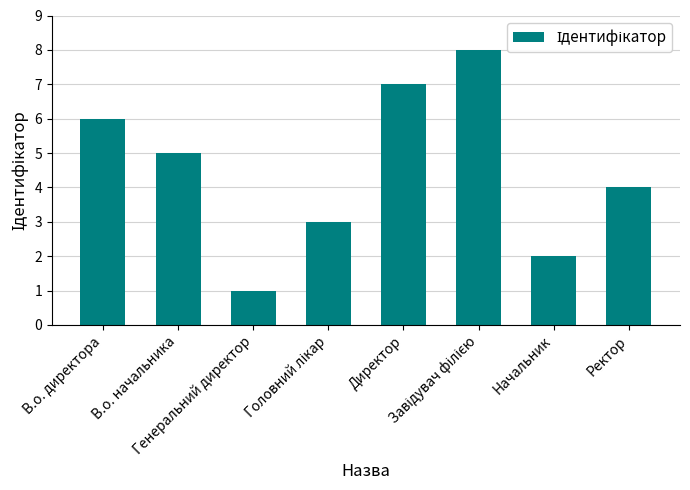

What is the greatest value displayed?

8